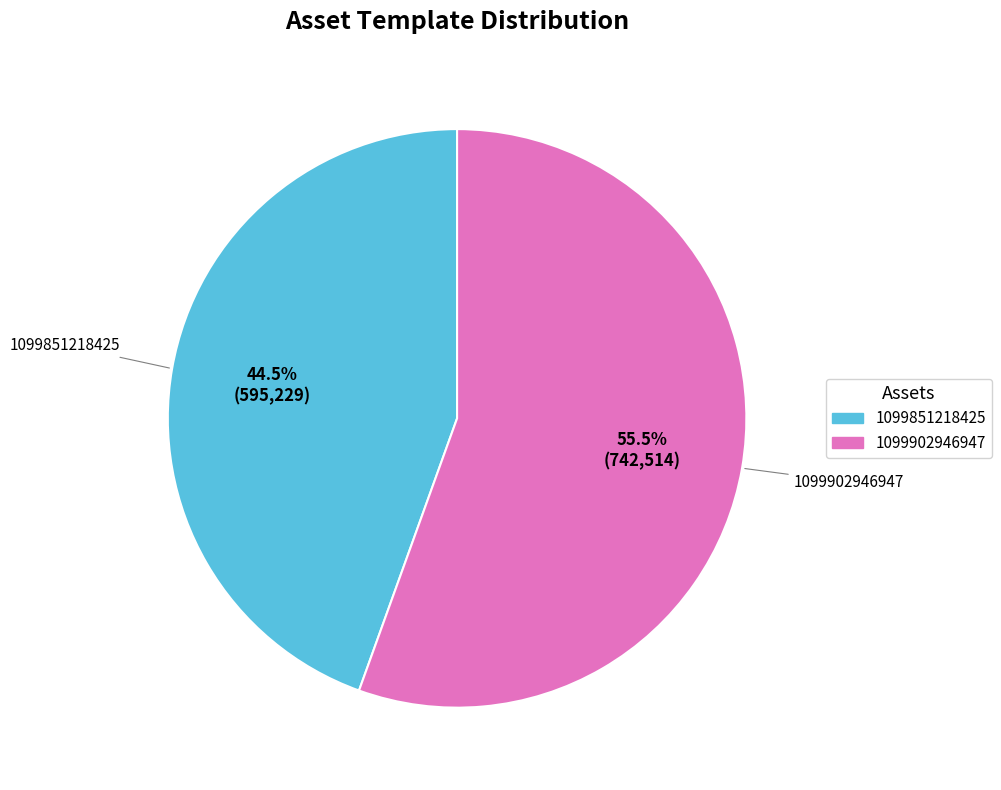

Which category has the smallest portion of the pie?

1099851218425